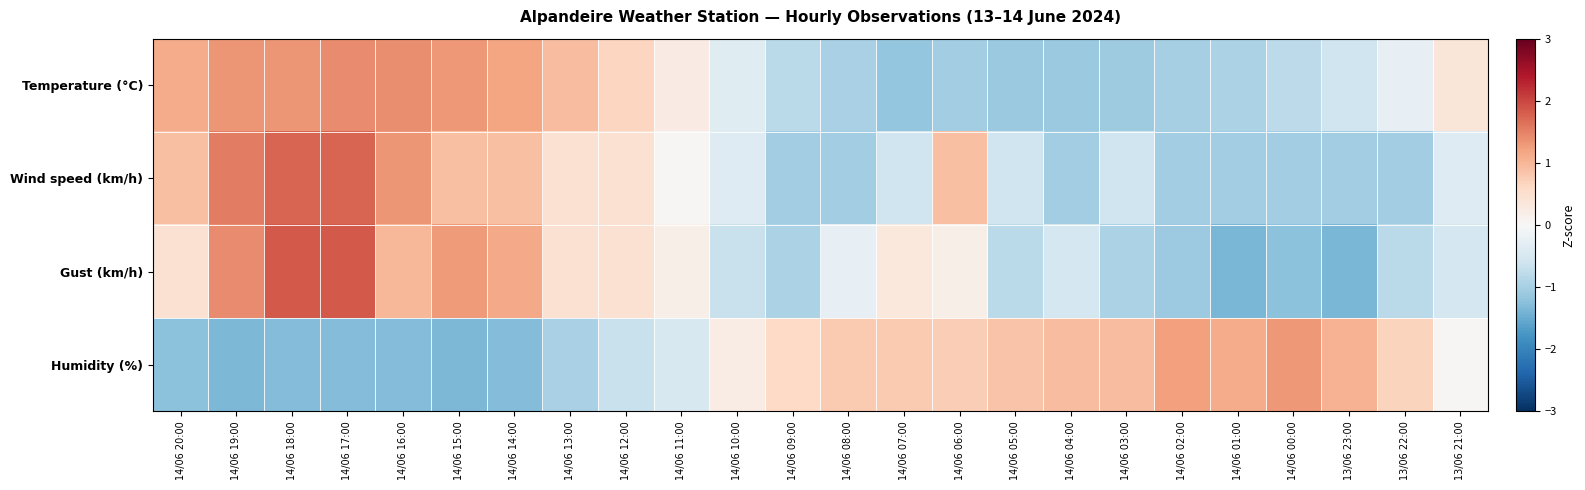

At how many categories does at least one series exceed 1?

11